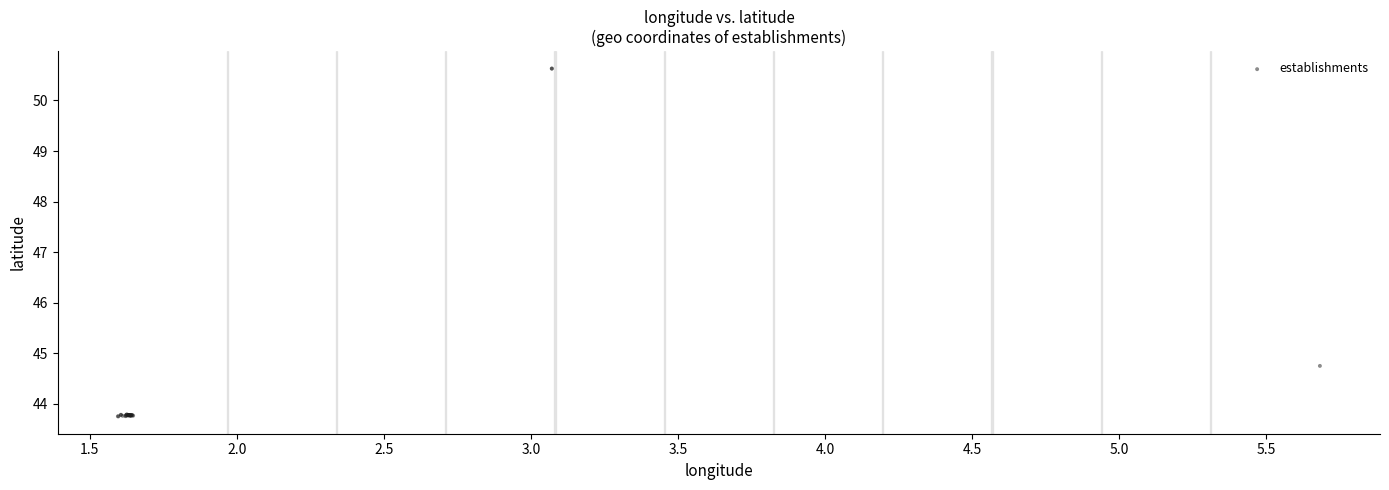

What Y value in the scatter plot is closest to 47?

44.7